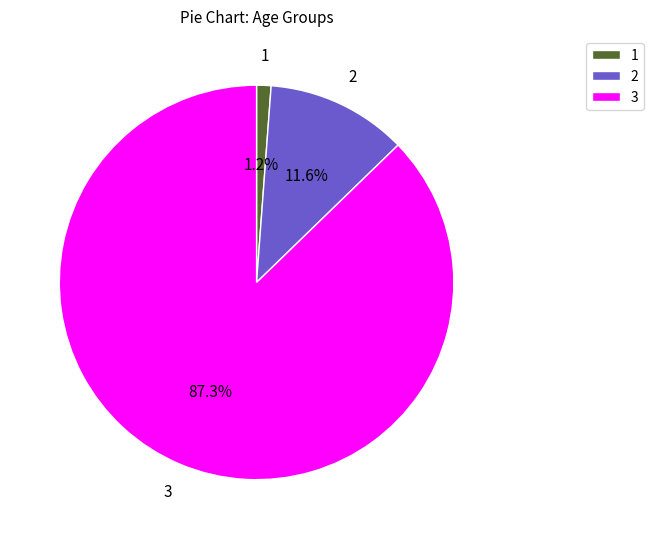

Rank the categories by value from lowest to highest.

1, 2, 3